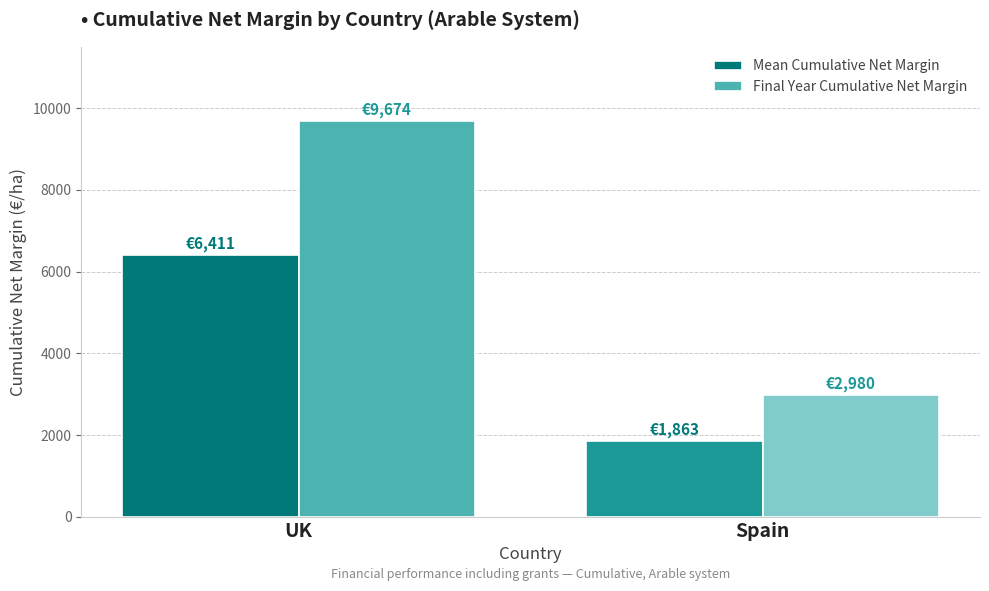

At UK, list the series in order from smallest to largest.

Mean Cumulative Net Margin, Final Year Cumulative Net Margin